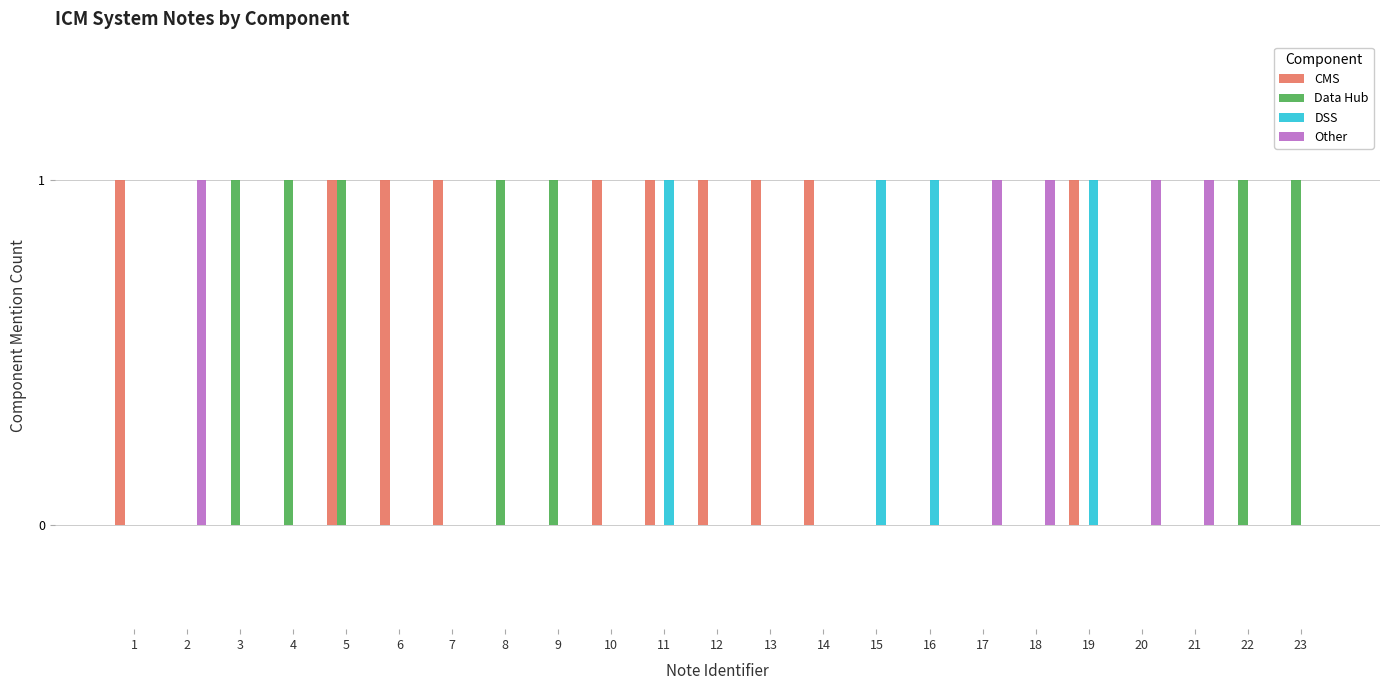

What is the sum of all Data Hub values?

7